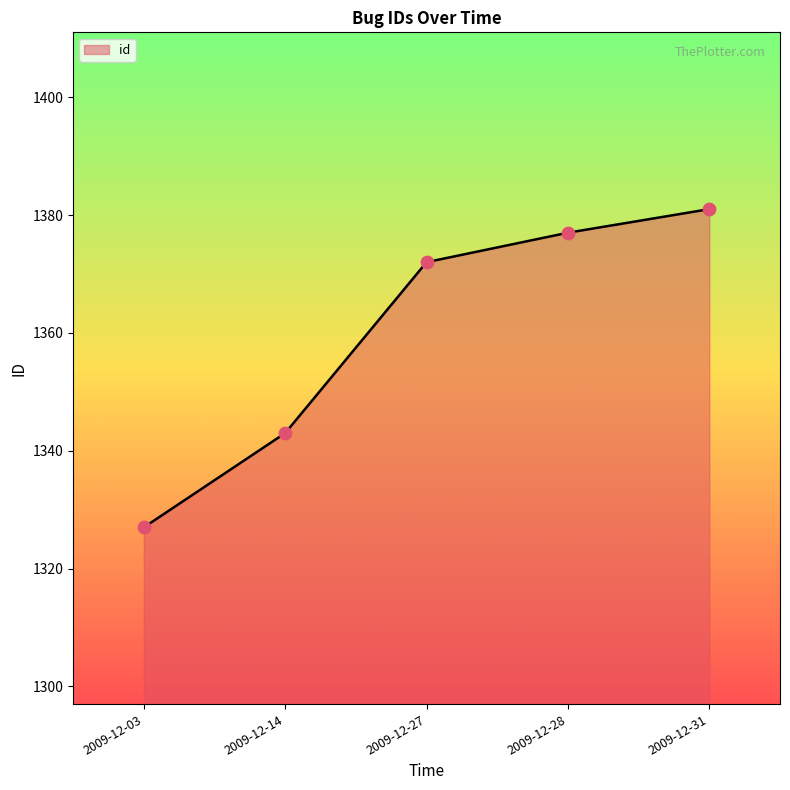

Which has a higher value, 2009-12-14 or 2009-12-27?

2009-12-27